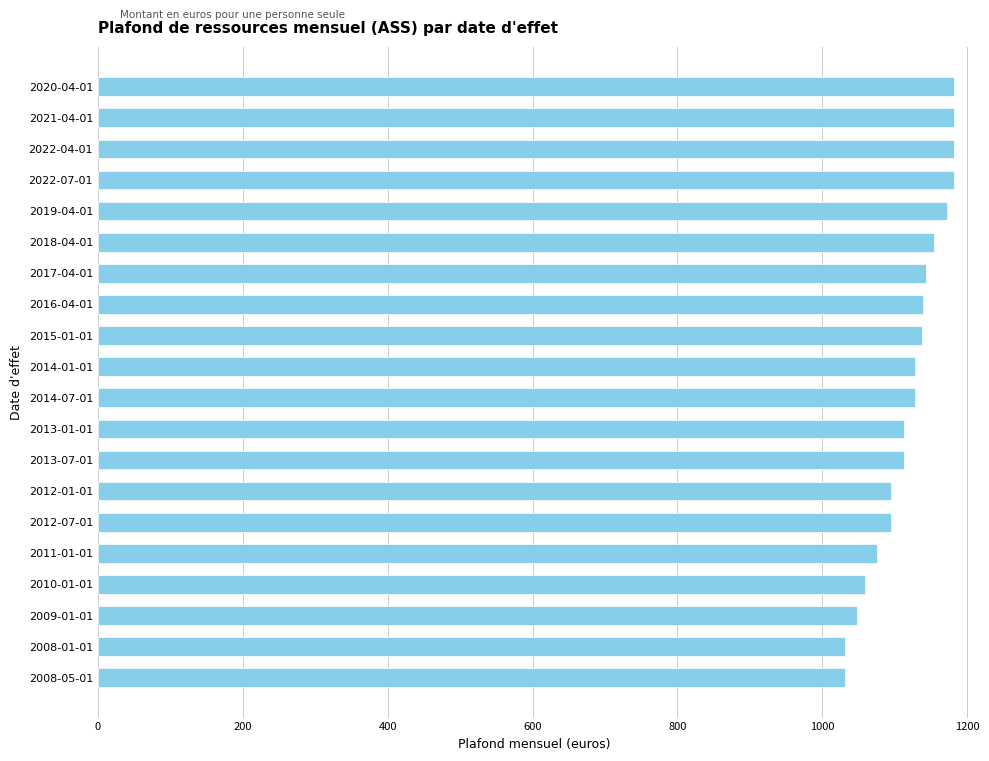

How many bars are there in total?

20